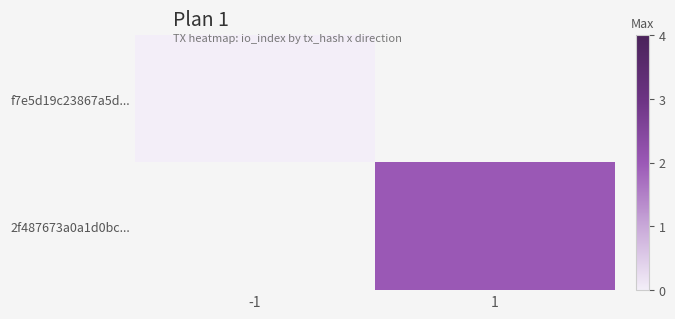

Which has a higher value, 1 or -1?

-1